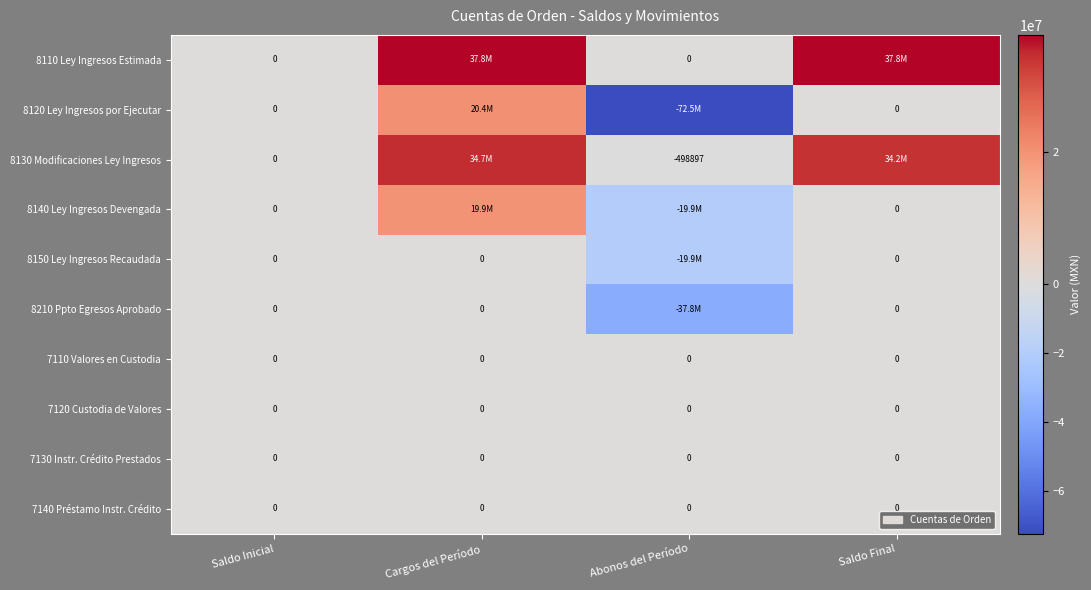

Which category has the lowest value across all series?

Abonos del Período